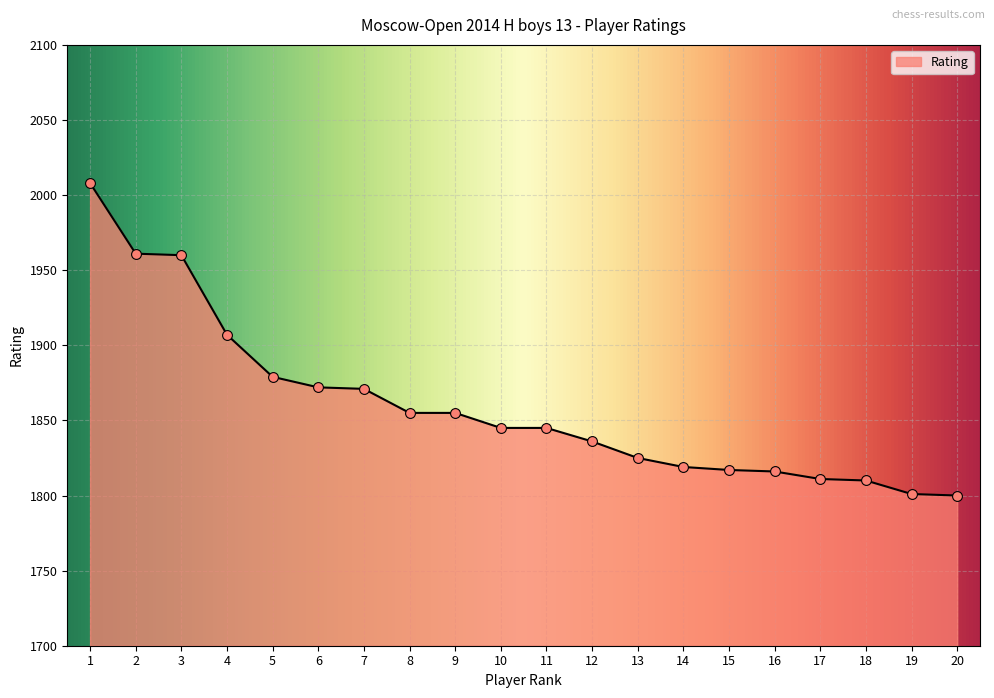

What is the change in value from 12 to 14?

-17